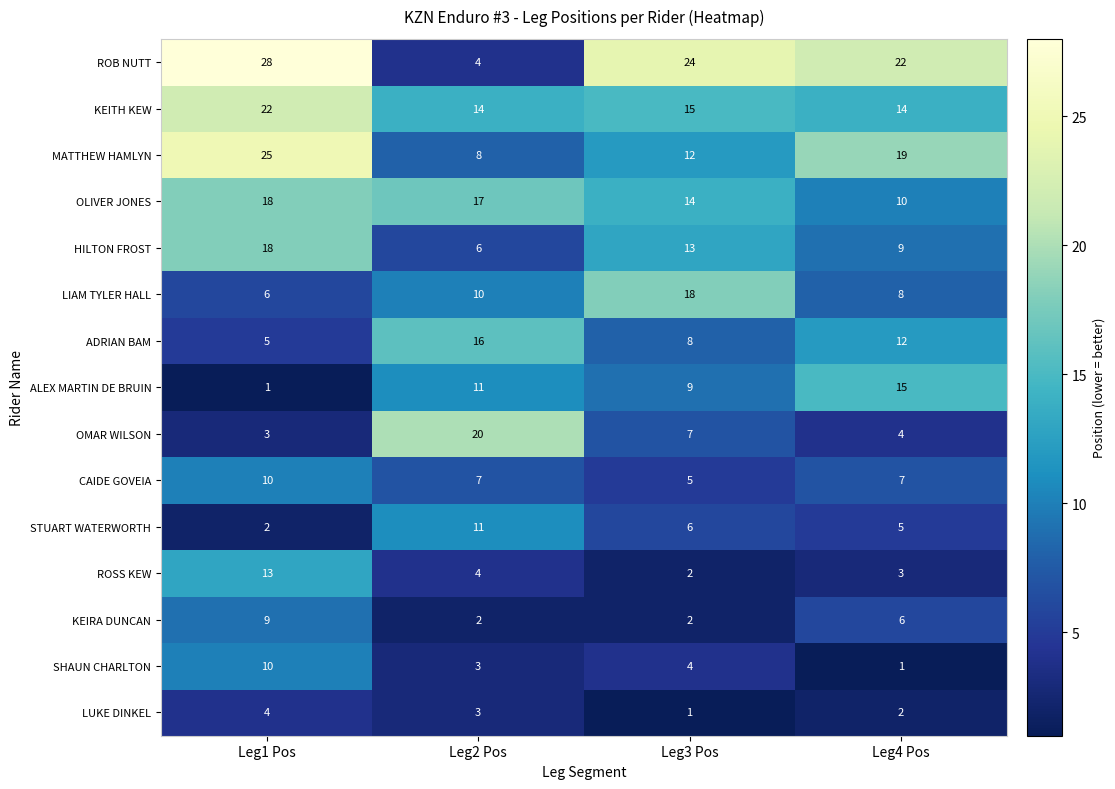

What is the sum of the KEIRA DUNCAN values at Leg2 Pos and Leg3 Pos?

4